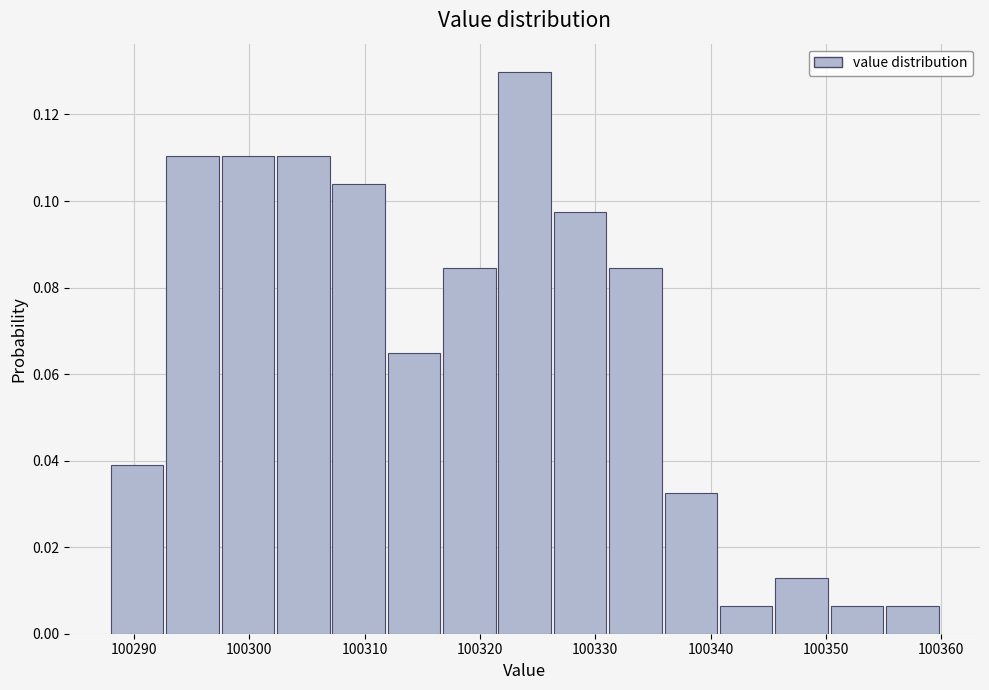

Reading left to right, transcribe this chart: for each bar, give the range it covers on the x-axis and its height. Neither the bar edges nor the heights are printed on the chart, so give them approximately, as read against the axes.

100288.0 to 100292.8: 0.038
100292.8 to 100297.6: 0.110
100297.6 to 100302.4: 0.110
100302.4 to 100307.2: 0.110
100307.2 to 100312.0: 0.104
100312.0 to 100316.8: 0.064
100316.8 to 100321.6: 0.084
100321.6 to 100326.4: 0.130
100326.4 to 100331.2: 0.098
100331.2 to 100336.0: 0.084
100336.0 to 100340.8: 0.032
100340.8 to 100345.6: 0.006
100345.6 to 100350.4: 0.012
100350.4 to 100355.2: 0.006
100355.2 to 100360.0: 0.006